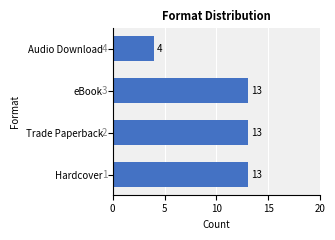

The chart shows a value of 6 at Audio Download. True or false?

False